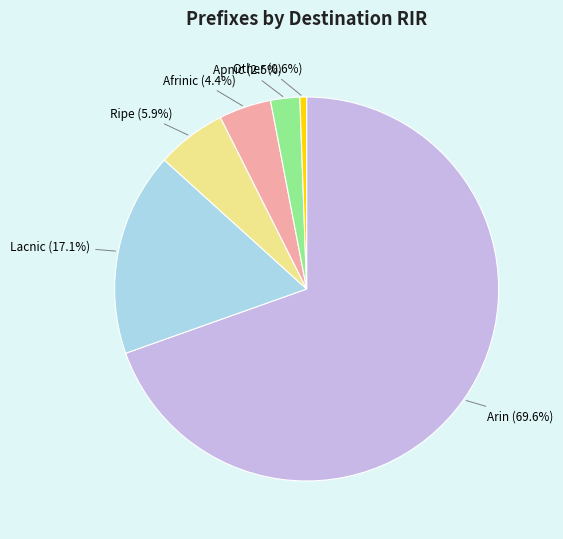

Is the sum of Lacnic (17.1%) and Apnic (2.5%) greater than half?

No